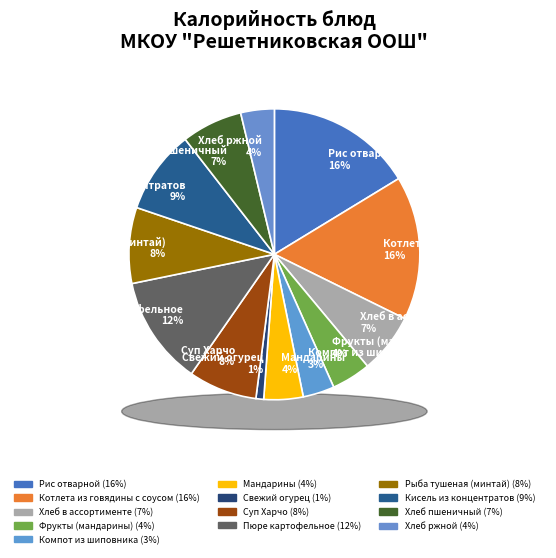

To the nearest percent, what is the difference between the Свежий огурец and Рис отварной slice percentages?

15%